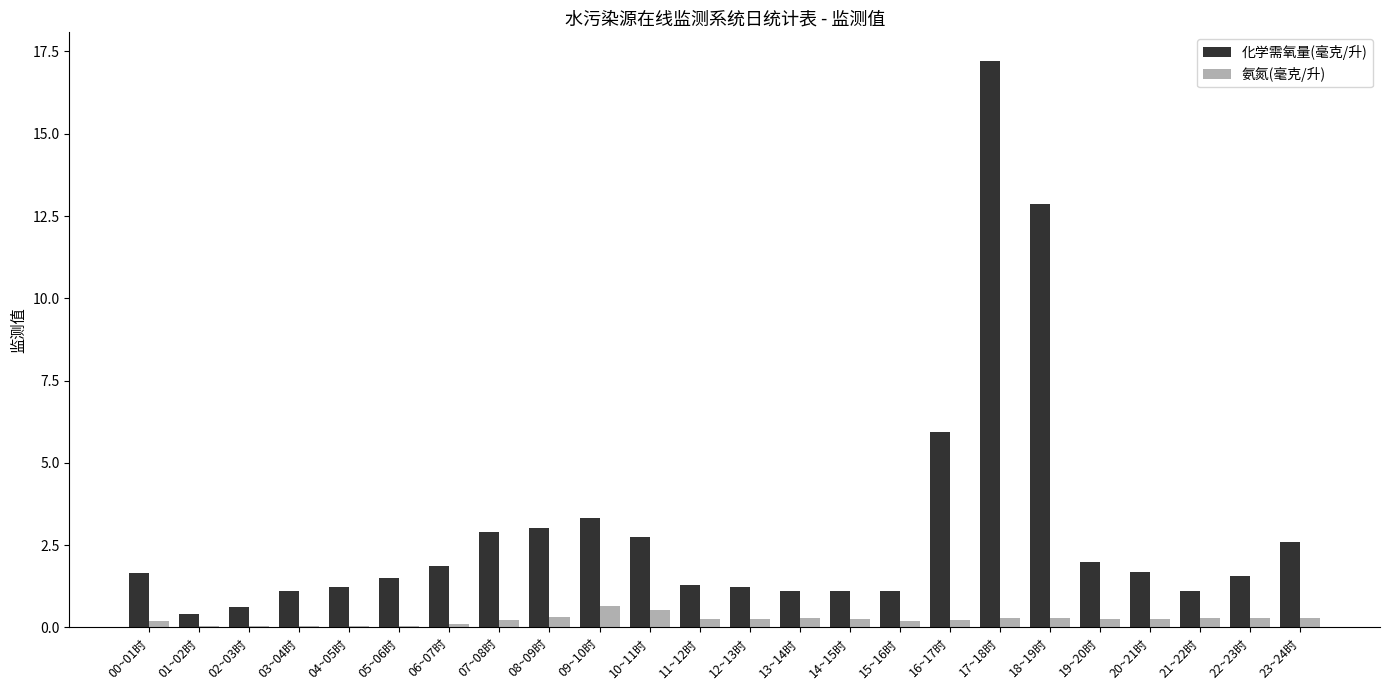

At which category is the sum across all series the highest?

17~18时